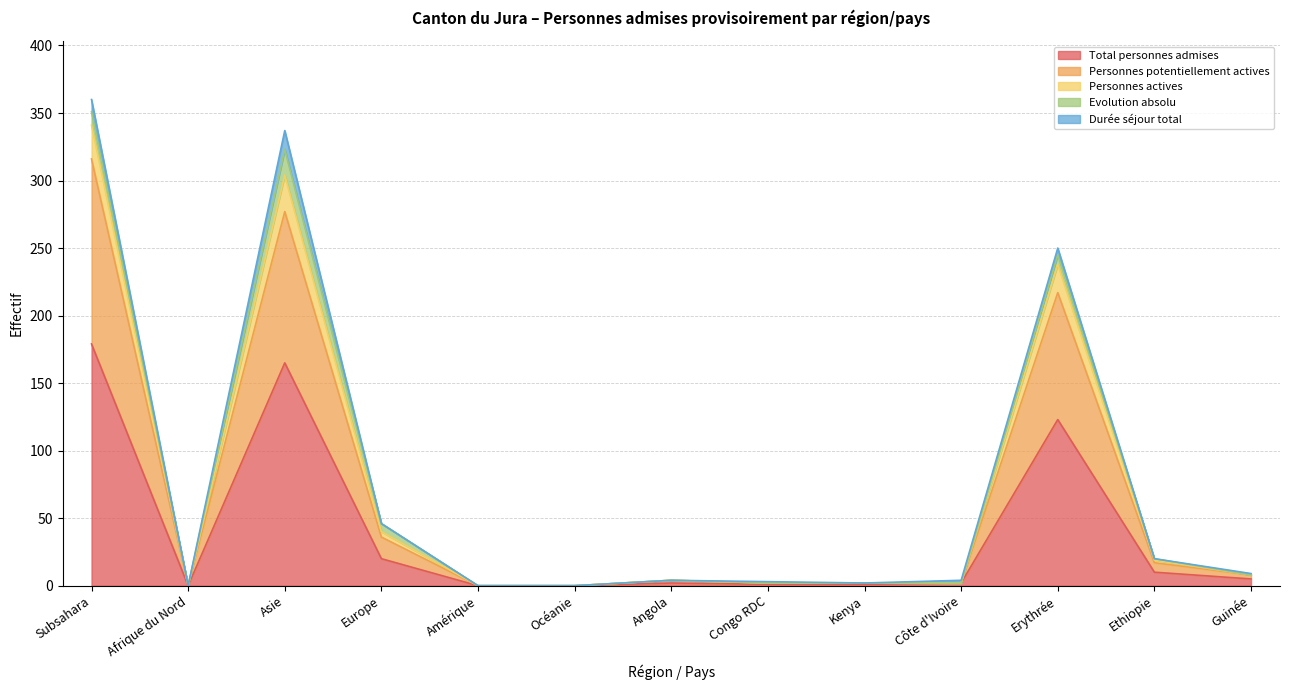

Which category has the highest value in the Total personnes admises series?

Subsahara